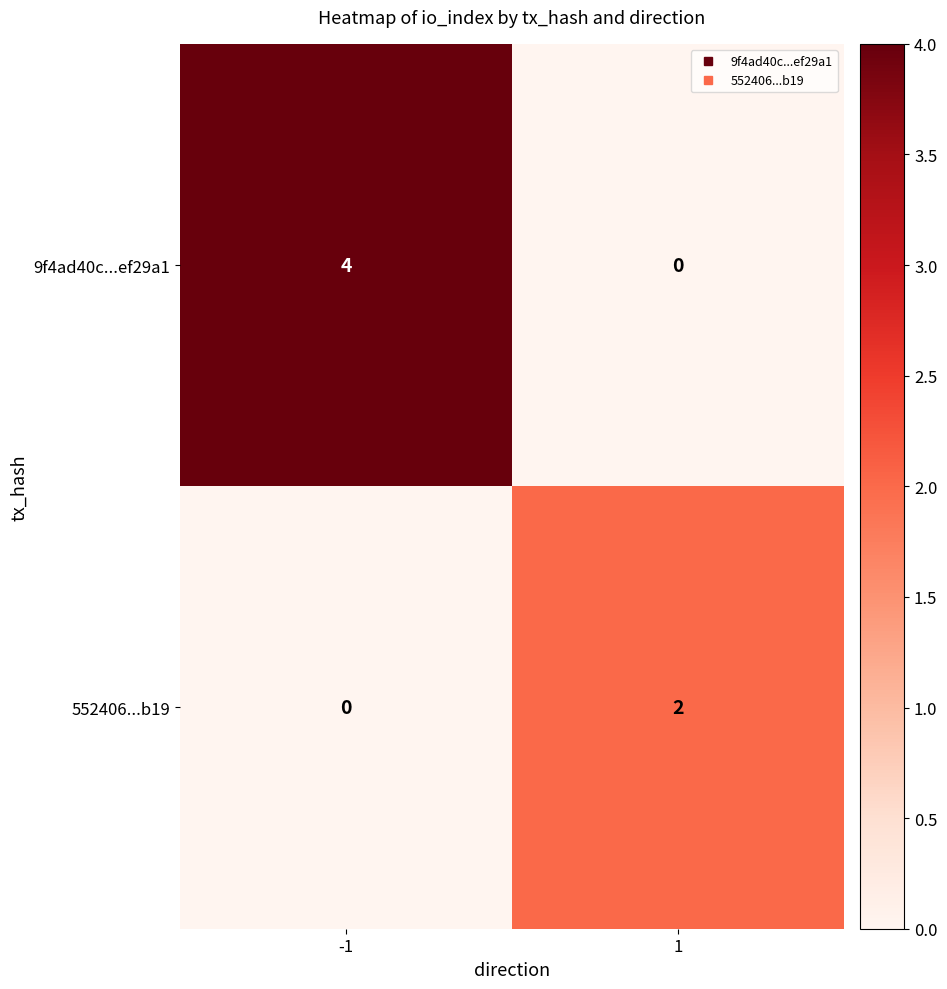

Reading left to right, transcribe all the data shown in this chart.

9f4ad40c...ef29a1: 4	0
552406...b19: 0	2